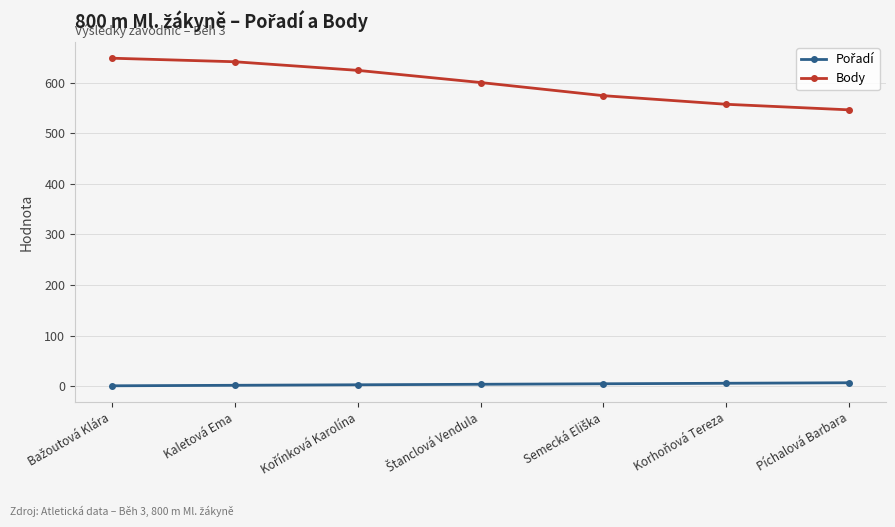

Which series has the largest range (max minus min)?

Body